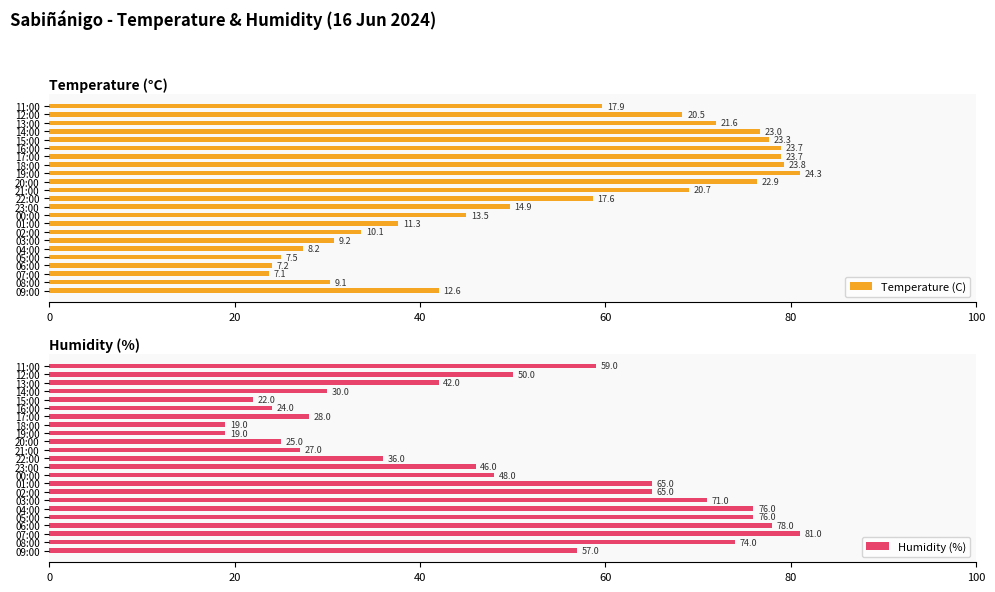

Reading left to right, what are all the values shown in this chart?

Temperature (C): 42.0	30.3	23.7	24.0	25.0	27.3	30.7	33.7	37.7	45.0	49.7	58.7	69.0	76.3	81.0	79.3	79.0	79.0	77.7	76.7	72.0	68.3	59.7
Humidity (%): 57.0	74.0	81.0	78.0	76.0	76.0	71.0	65.0	65.0	48.0	46.0	36.0	27.0	25.0	19.0	19.0	28.0	24.0	22.0	30.0	42.0	50.0	59.0